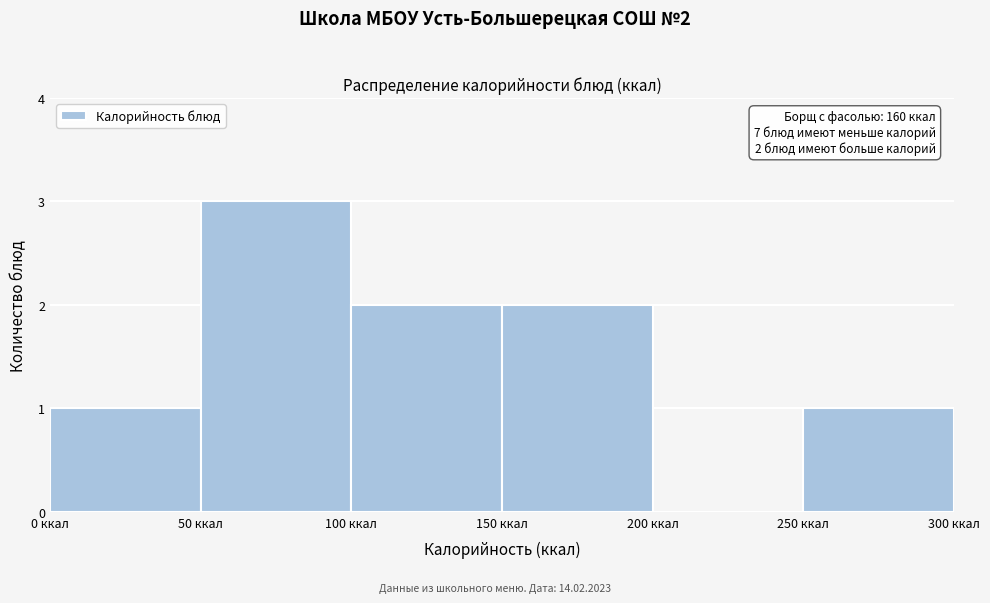

Which range on the x-axis has the tallest bar?

50 to 100